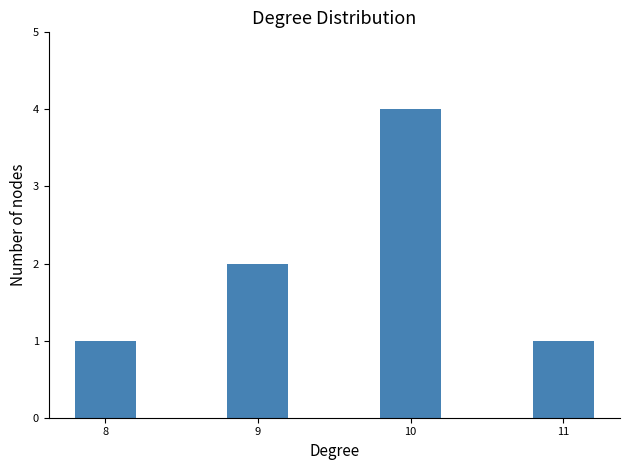

What is the average value?

2